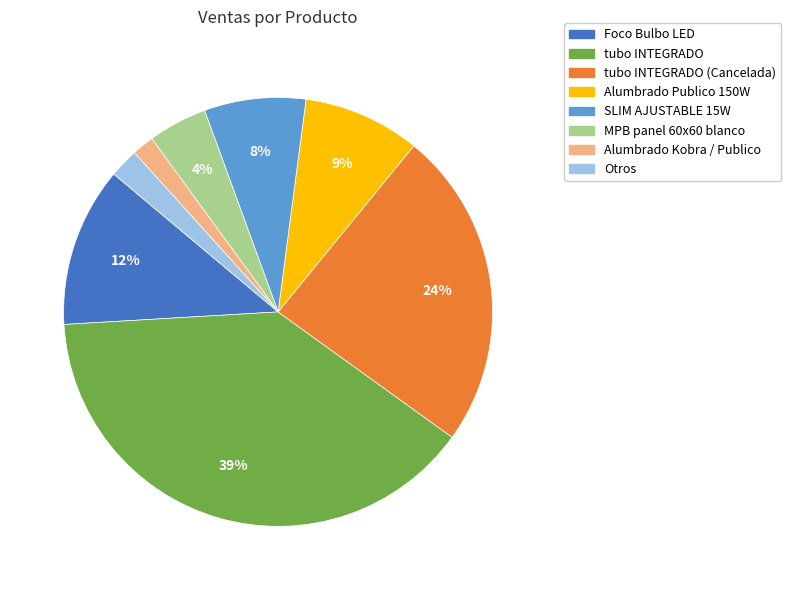

To the nearest percent, what is the difference between the largest and smallest slice percentages?

37%